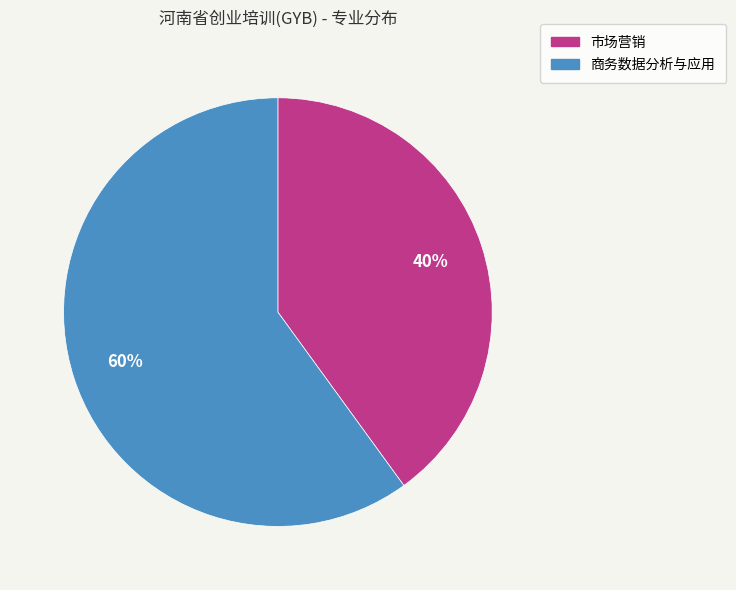

How many segments does this pie chart have?

2